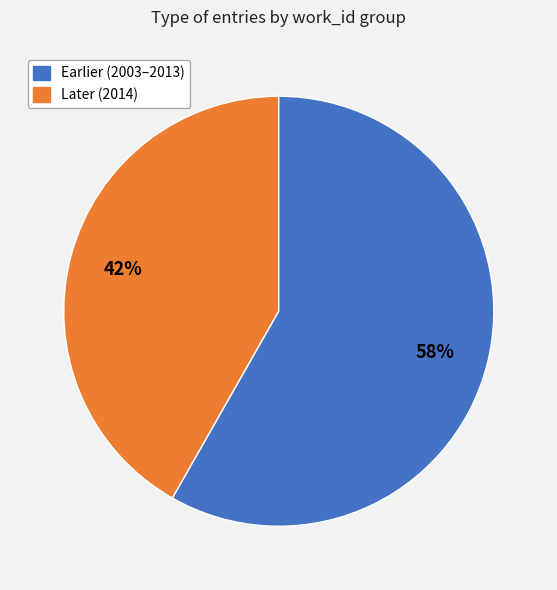

Does any single category account for the majority?

Yes